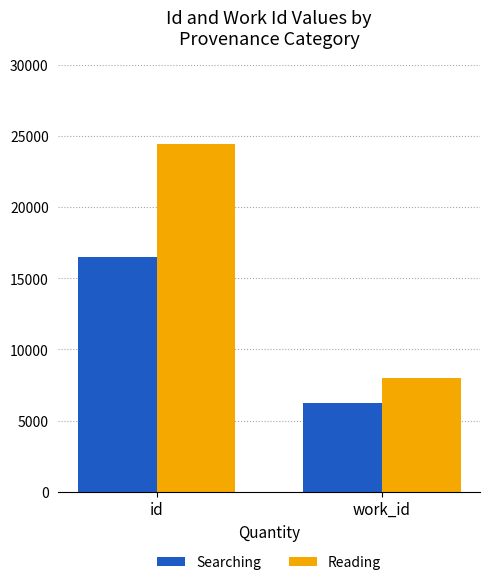

What is the maximum value for Reading?

24441